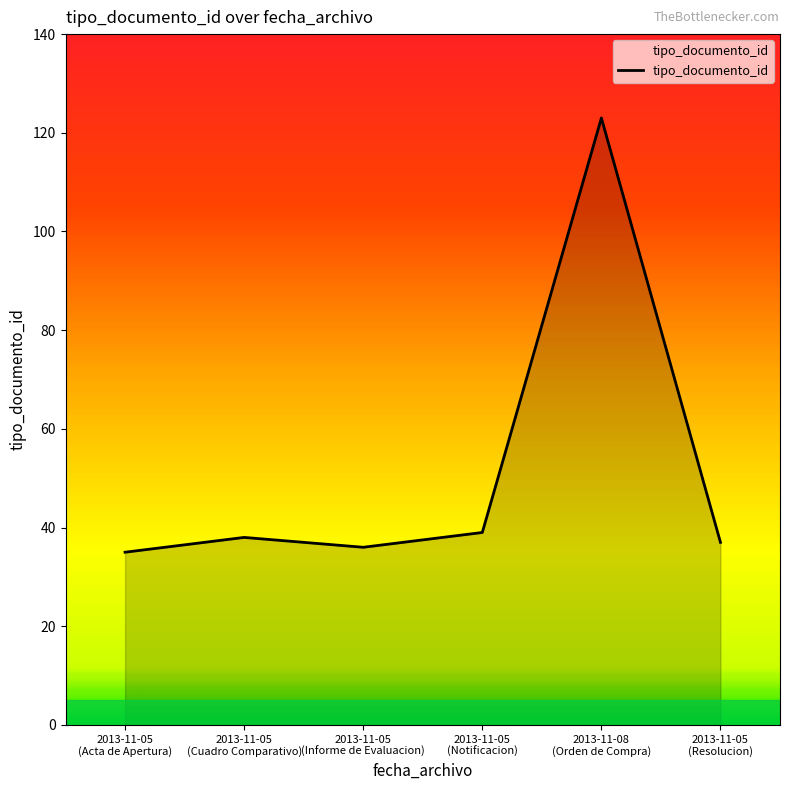

True or false: the data has more than 2 interior local peaks.

False